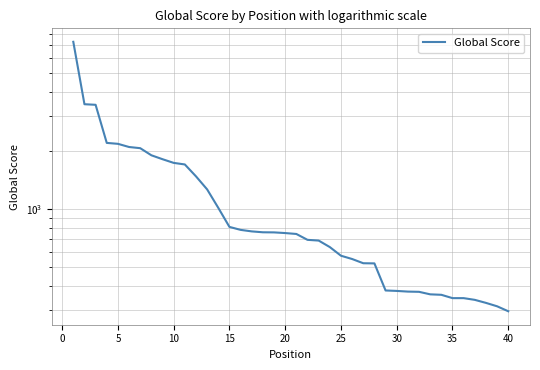

How many lines are shown in the chart?

1